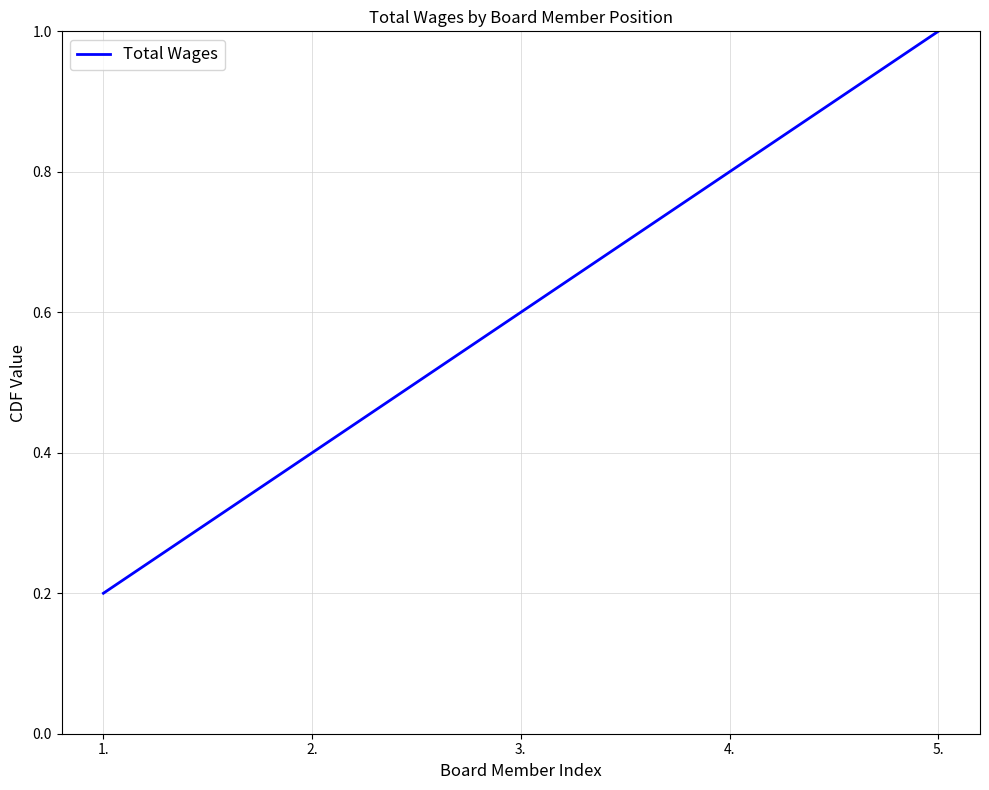

What is the smallest value displayed?

0.2